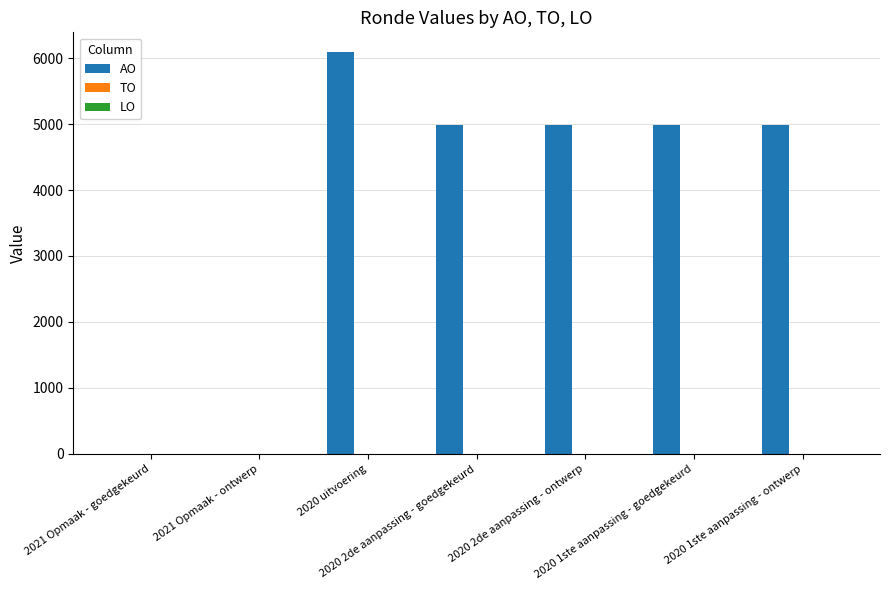

What is the greatest value displayed?

6086